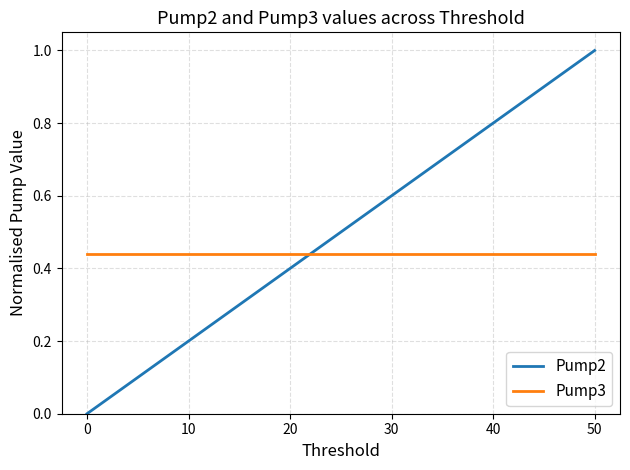

Does the chart have visible grid lines?

Yes